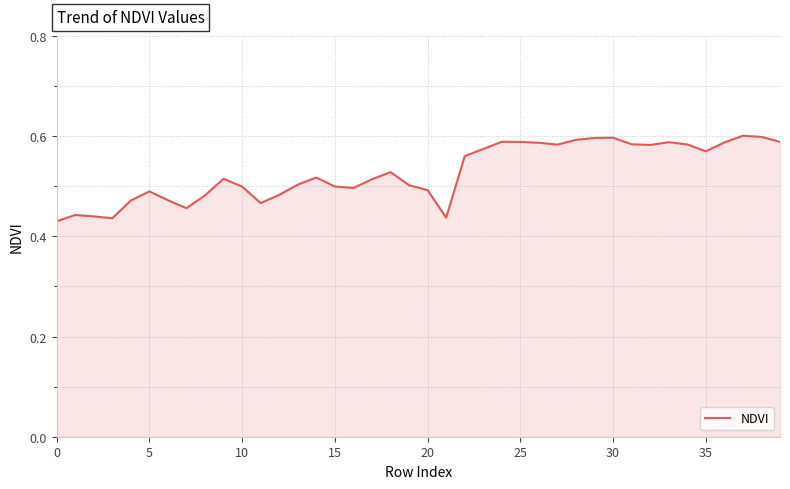

The value at 30 is 0.6. True or false?

True